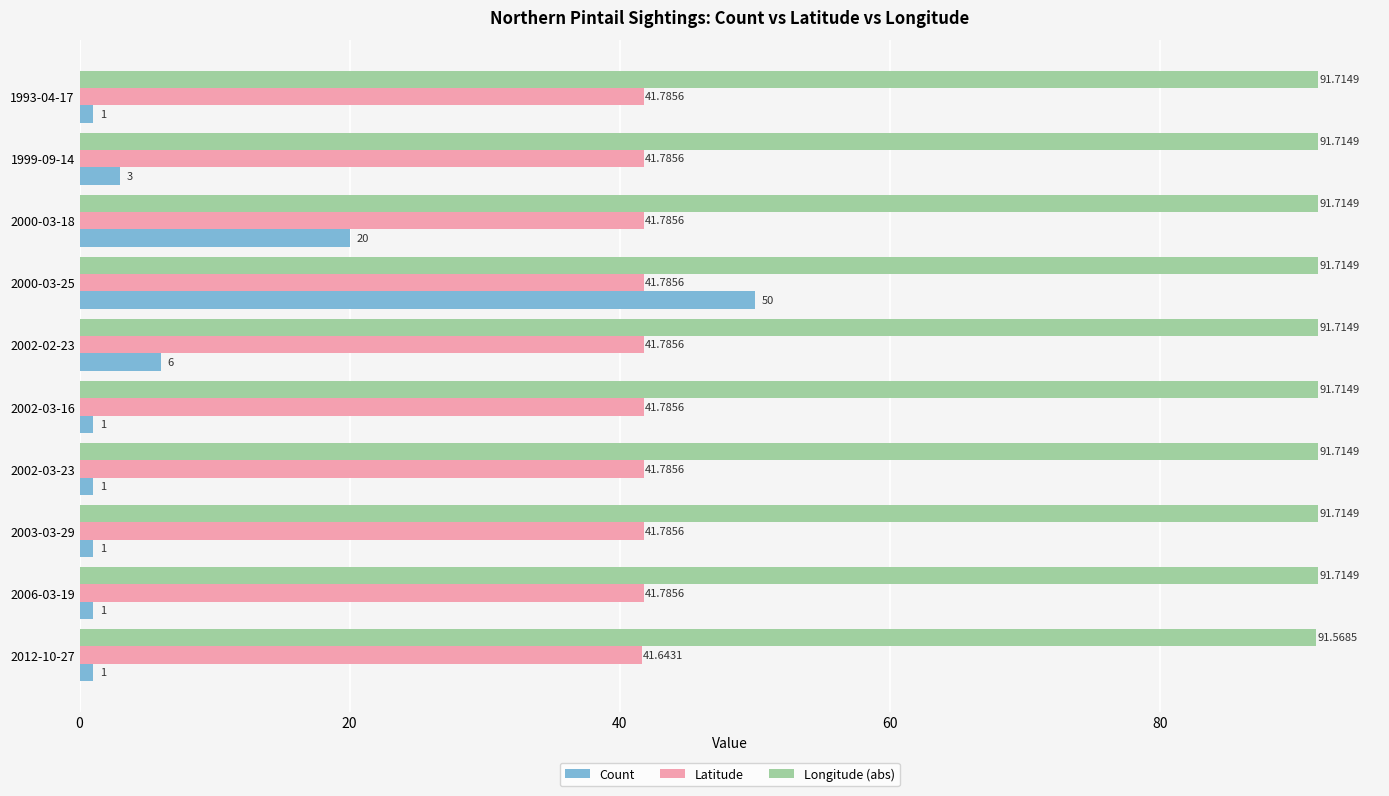

Which series has the largest total across all categories?

Longitude (abs)